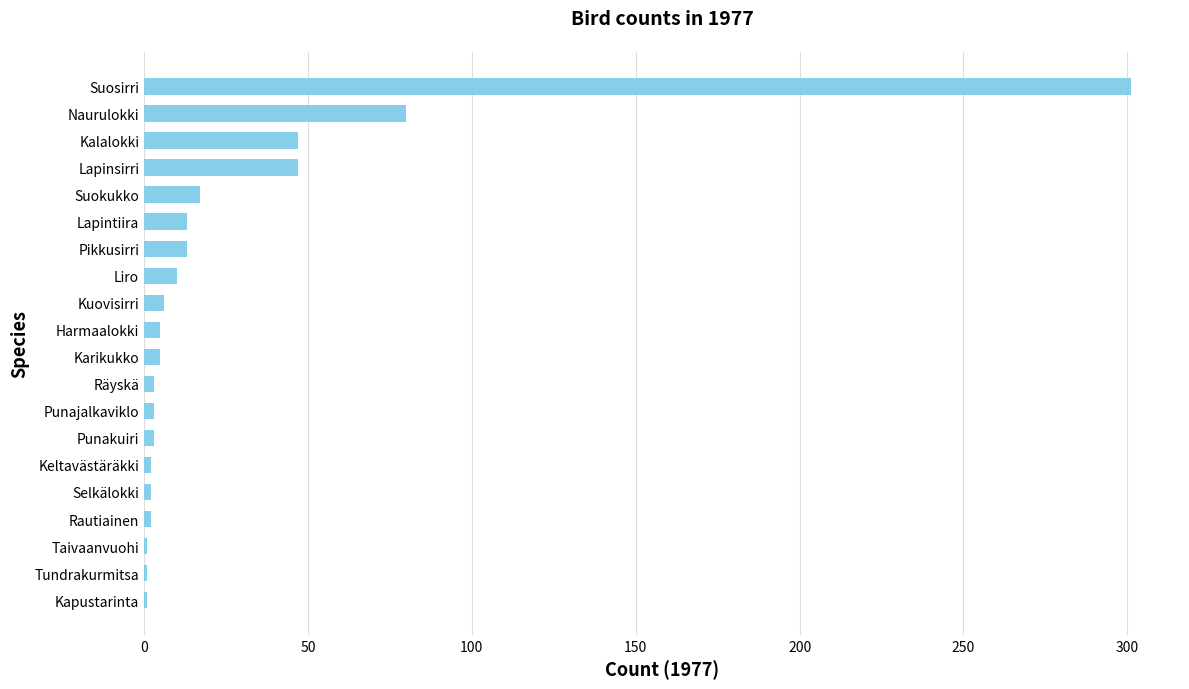

How many series are shown in this chart?

1